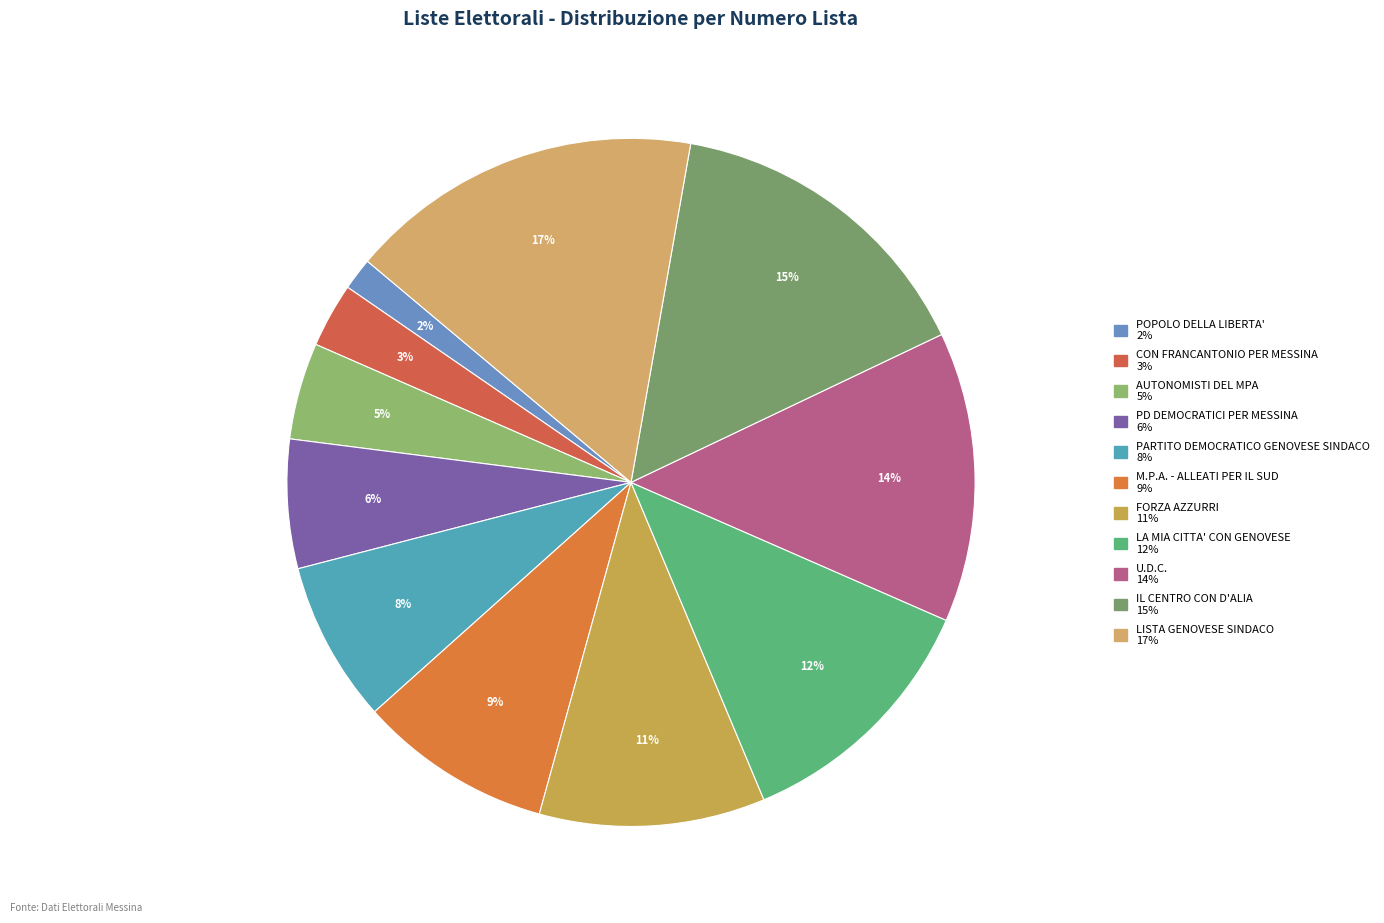

How many segments does this pie chart have?

11